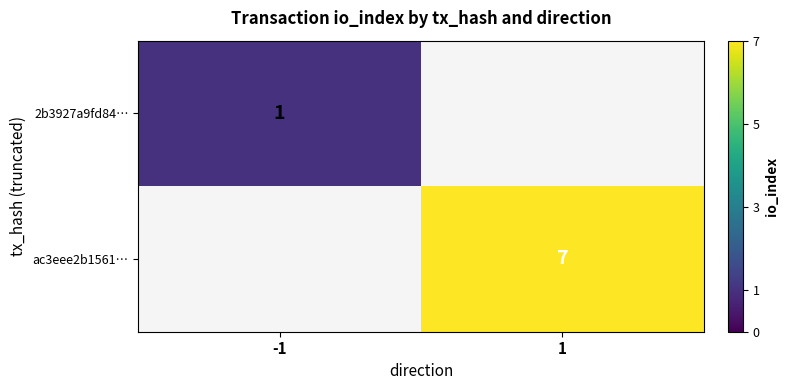

At how many categories does at least one series exceed 6?

1